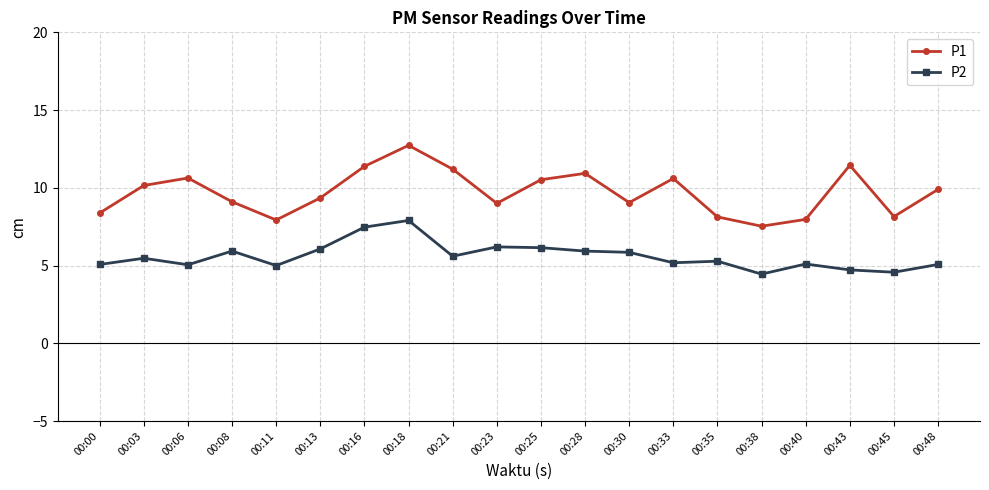

The value of P2 at 00:38 is 4.5. True or false?

True